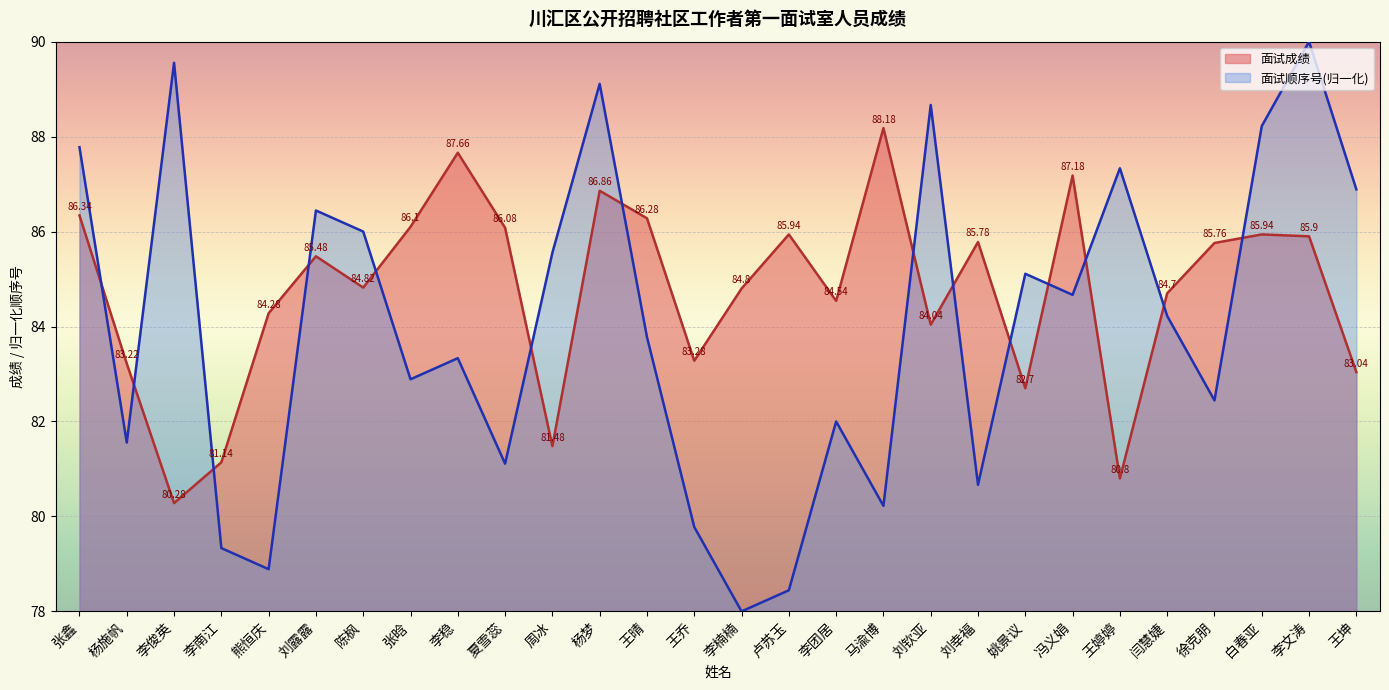

Rank the categories by 面试成绩 value from highest to lowest.

马渝博, 李稳, 冯义娟, 杨梦, 张鑫, 王晴, 张晗, 夏雪蕊, 卢苏玉, 白春亚, 李文涛, 刘幸福, 徐克朋, 刘露露, 陈枫, 李楠楠, 闫慧婕, 李团居, 熊恒庆, 刘钦亚, 王乔, 杨施帆, 王坤, 姚景议, 周冰, 李南江, 王婷婷, 李俊英